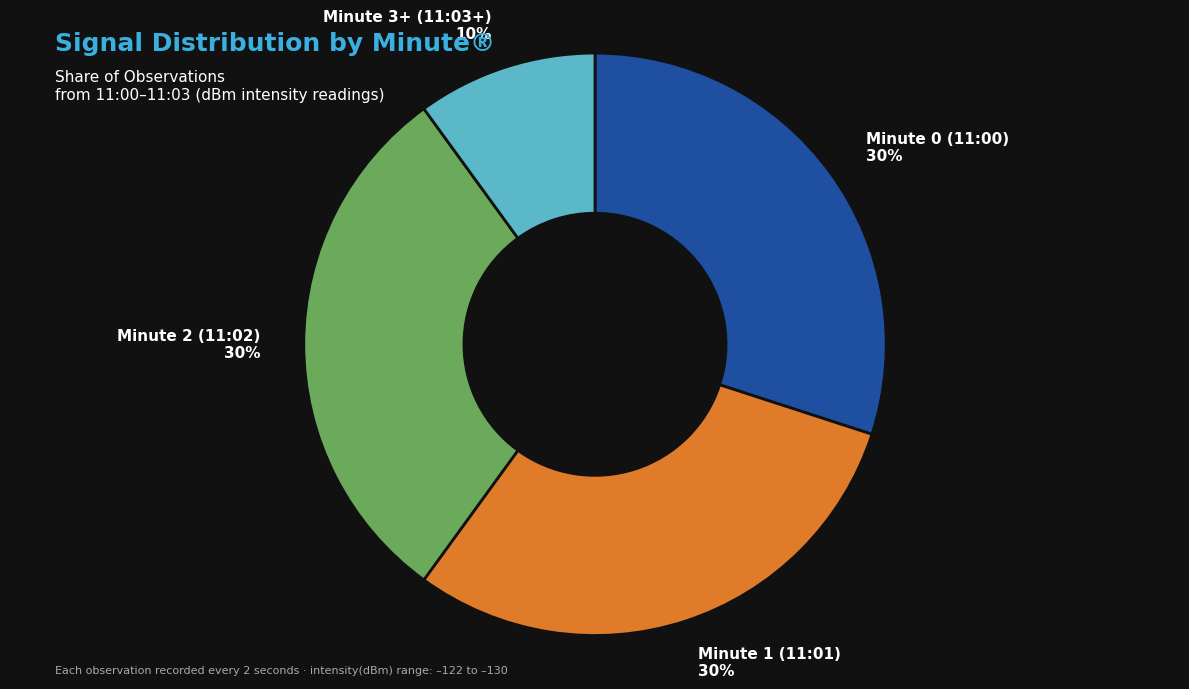

To the nearest percent, what is the average slice percentage?

25%